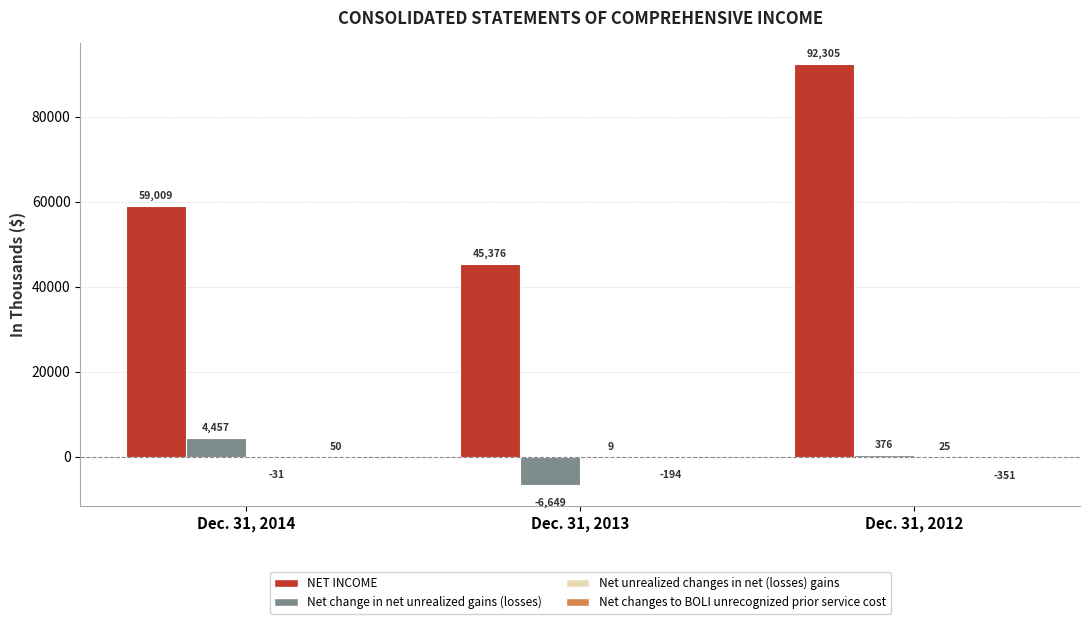

At which category is the sum across all series the highest?

Dec. 31, 2012